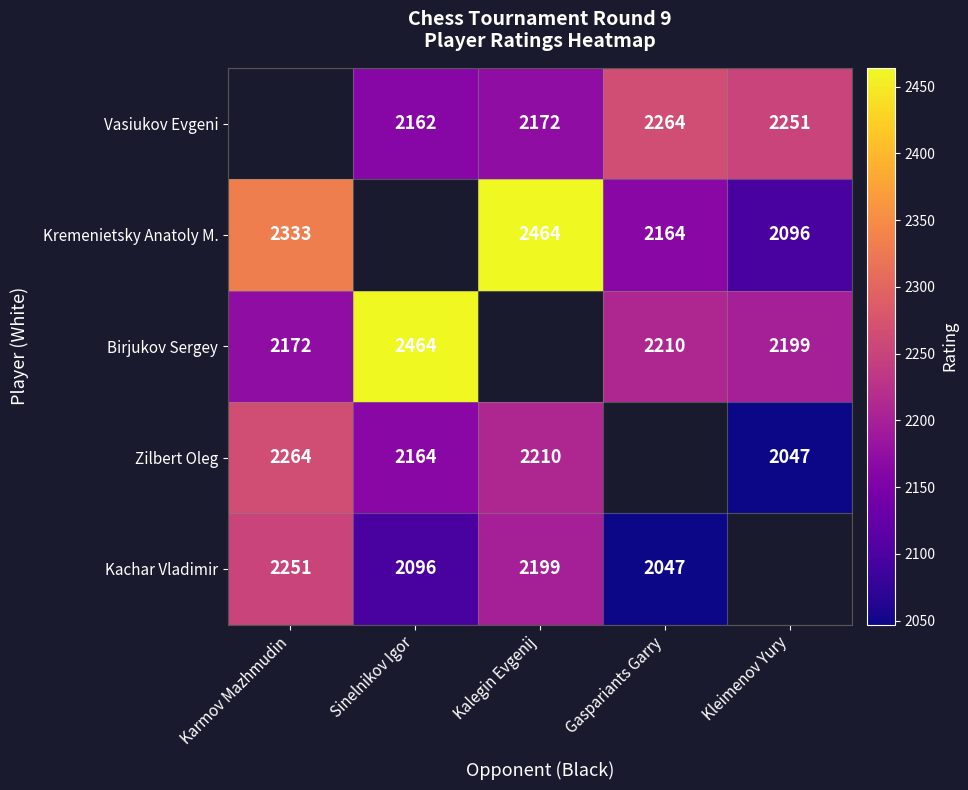

What is the minimum value shown in the chart?

2047